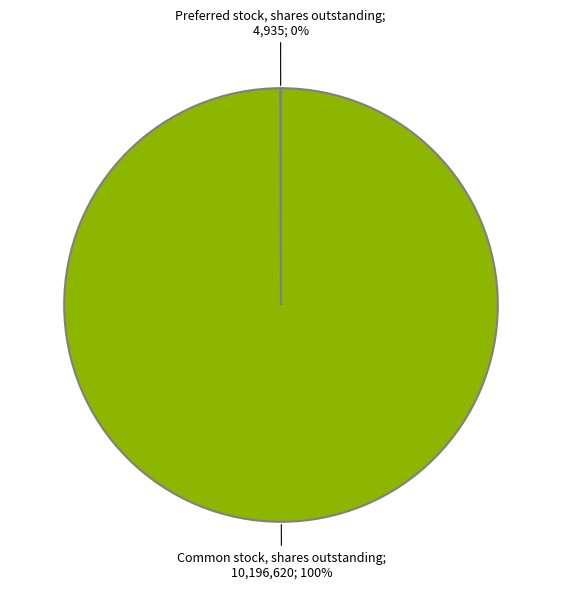

To the nearest percent, what is the difference between the largest and smallest slice percentages?

100%